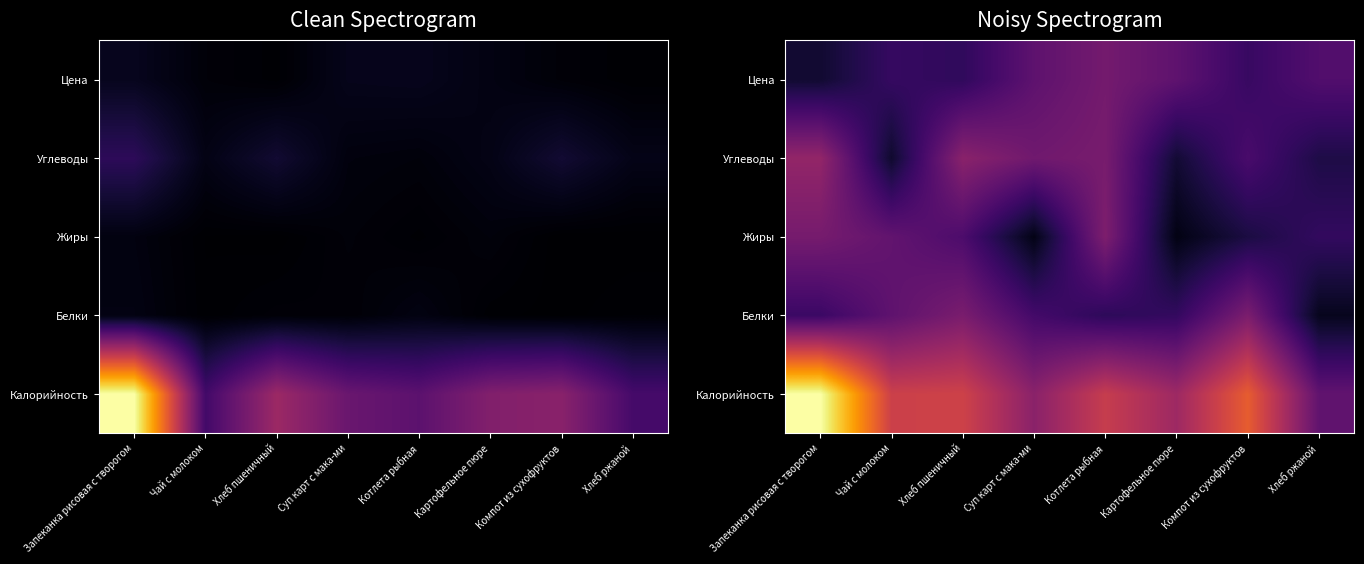

Which category has the lowest value in the Жиры series?

Картофельное пюре